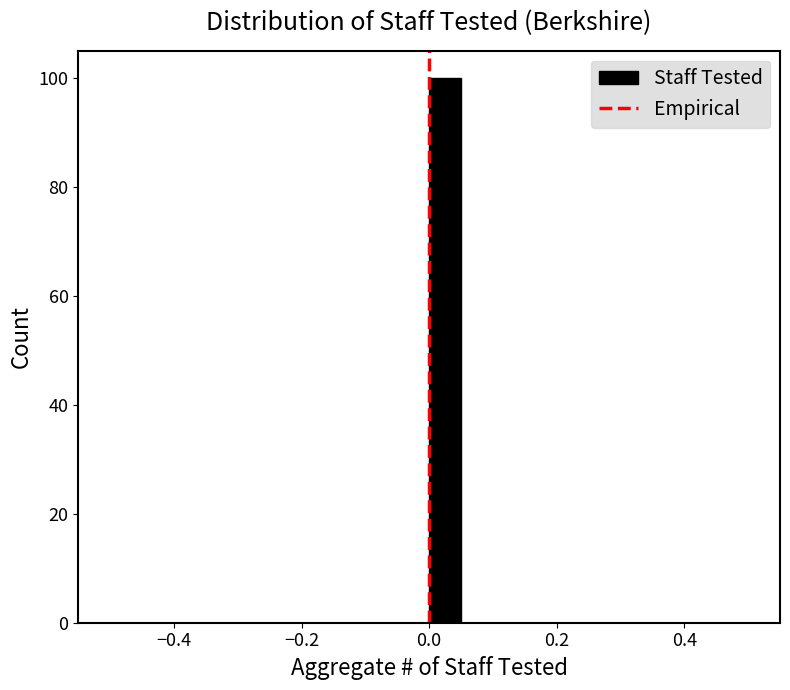

Read against the x-axis, roughly where is the centre of the tallest bar?

0.02